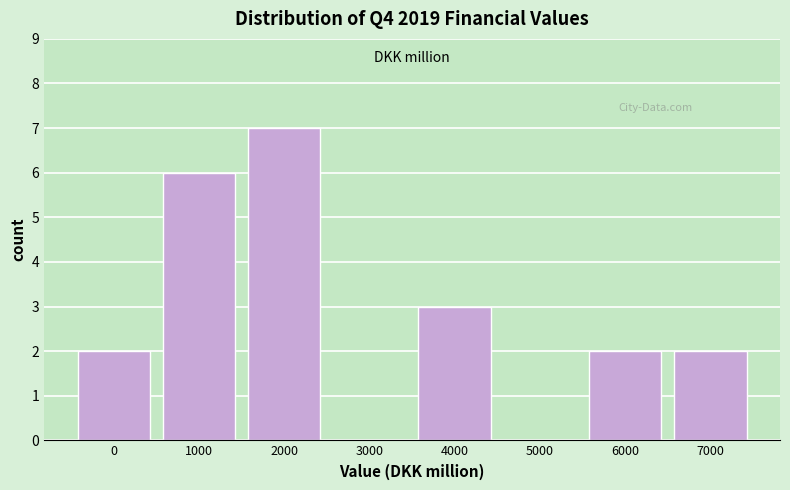

Reading right to left, list all the values displayed in this chart.

7000=2	6000=2	5000=0	4000=3	3000=0	2000=7	1000=6	0=2